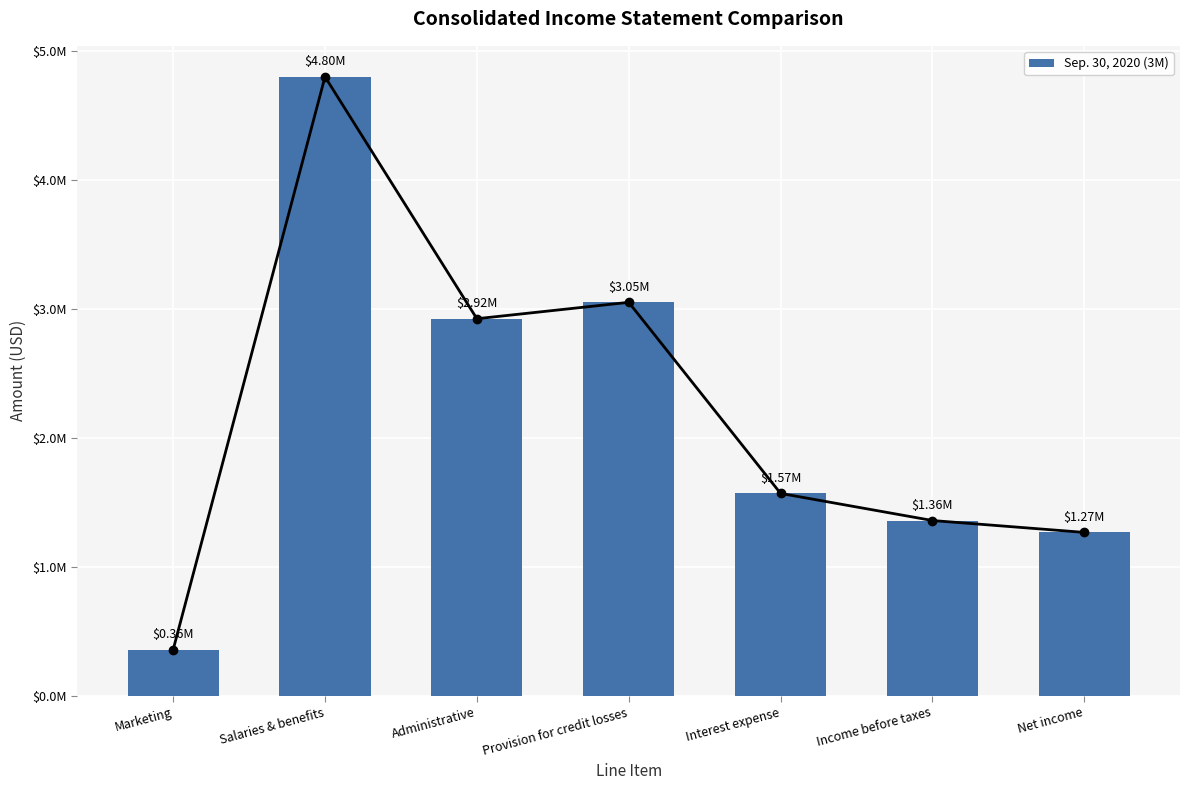

True or false: the data shows 74847 at Marketing.

False